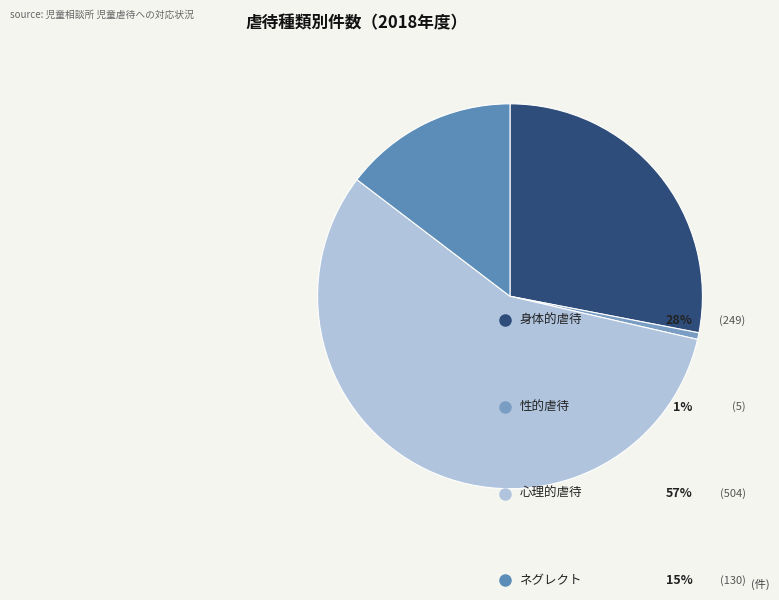

Is it true that 身体的虐待 is 28% of the pie?

True